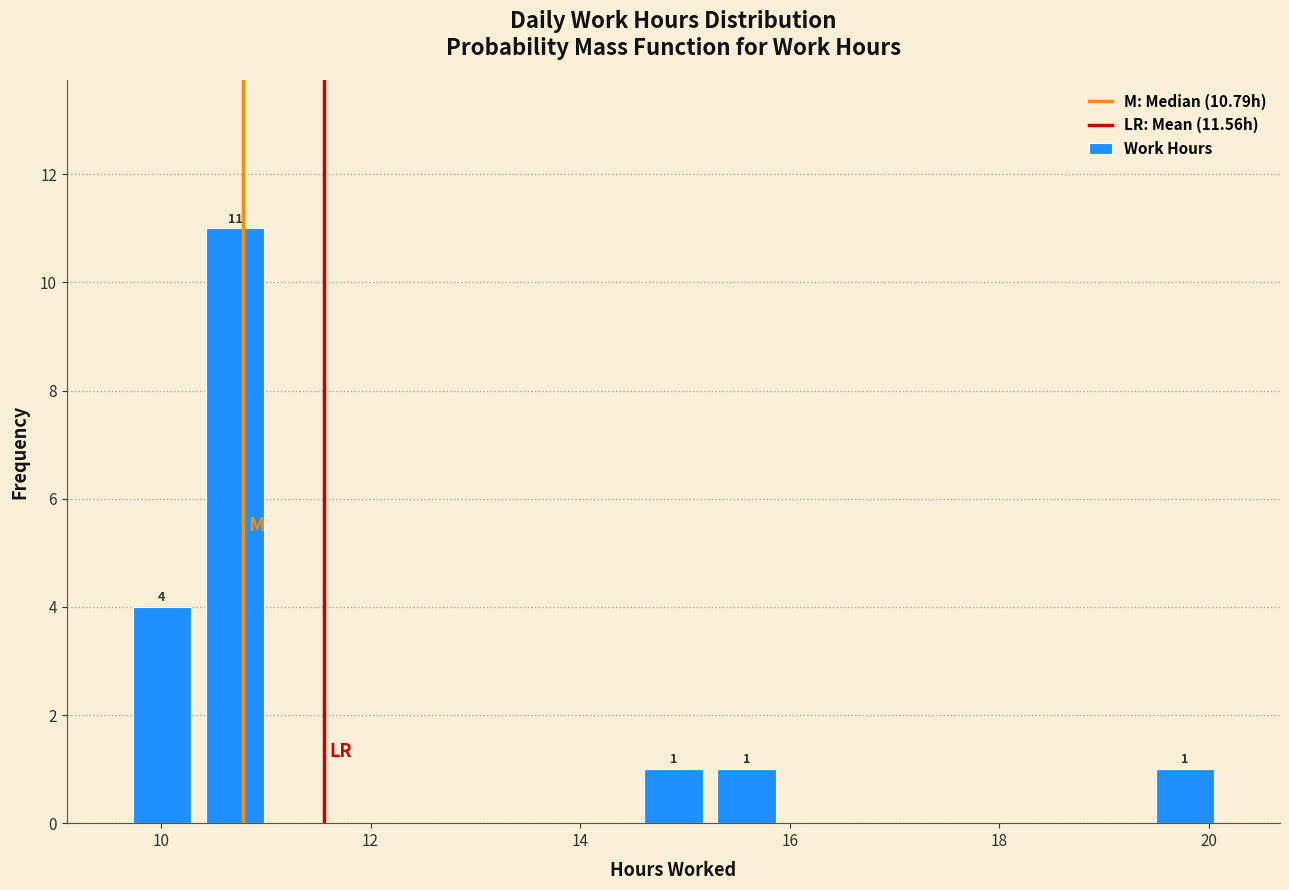

Around what value on the x-axis is the tallest bar? Give the approximate position of its centre, as read against the axis.

10.8